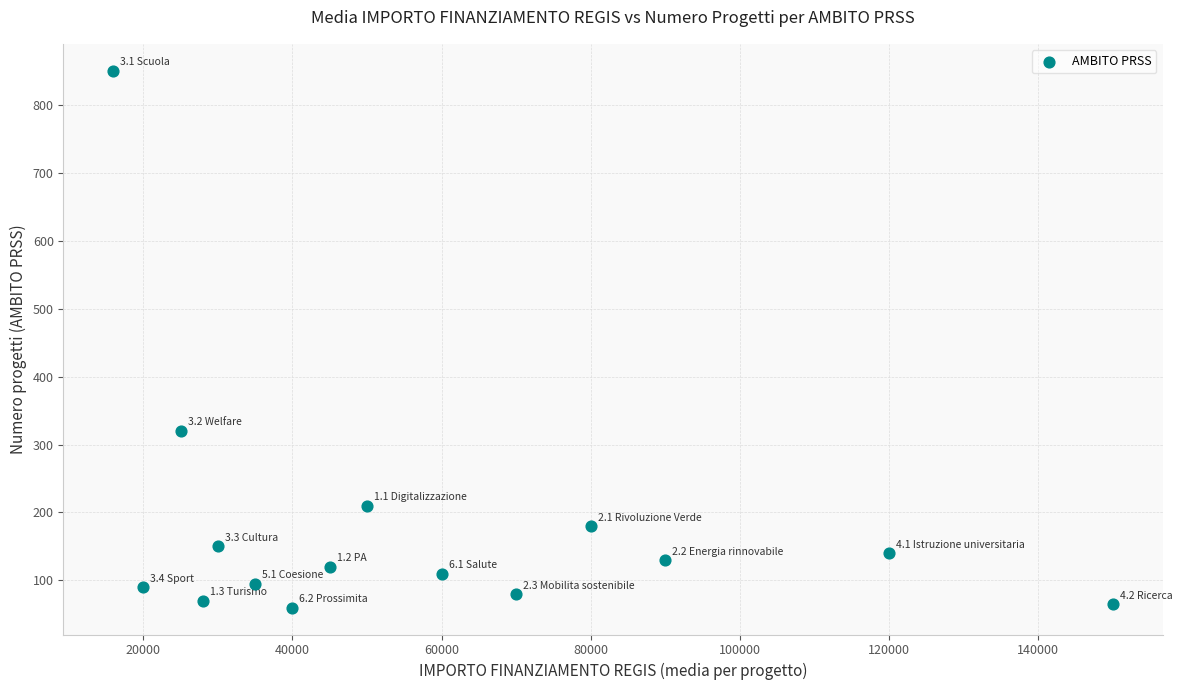

What Y value in the scatter plot is closest to 455?

320